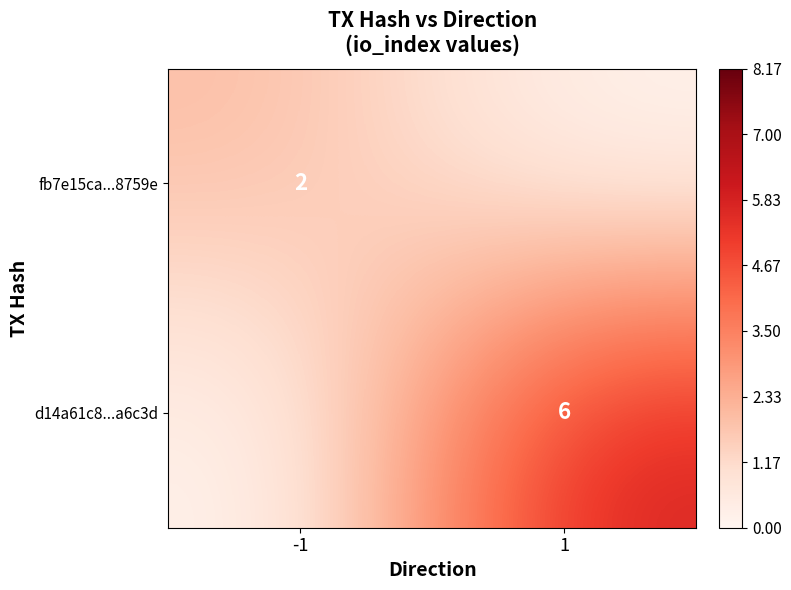

The value of fb7e15ca...8759e at -1 is 3. True or false?

False